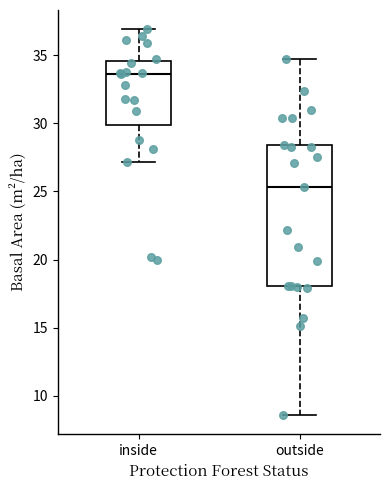

Where is the upper edge of the box for outside on the y-axis? The values are not printed on the chart, so give them approximately, as read against the axis.

28.5